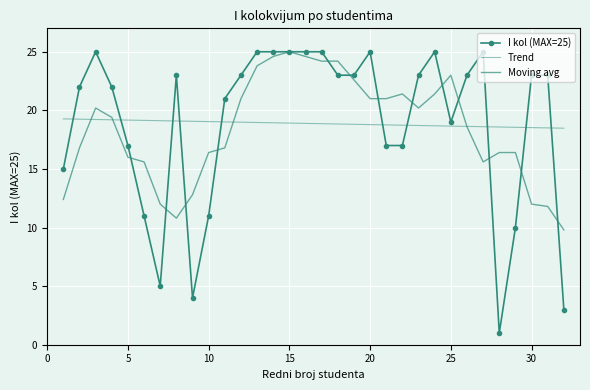

What is the lowest value of the Trend series?

18.5